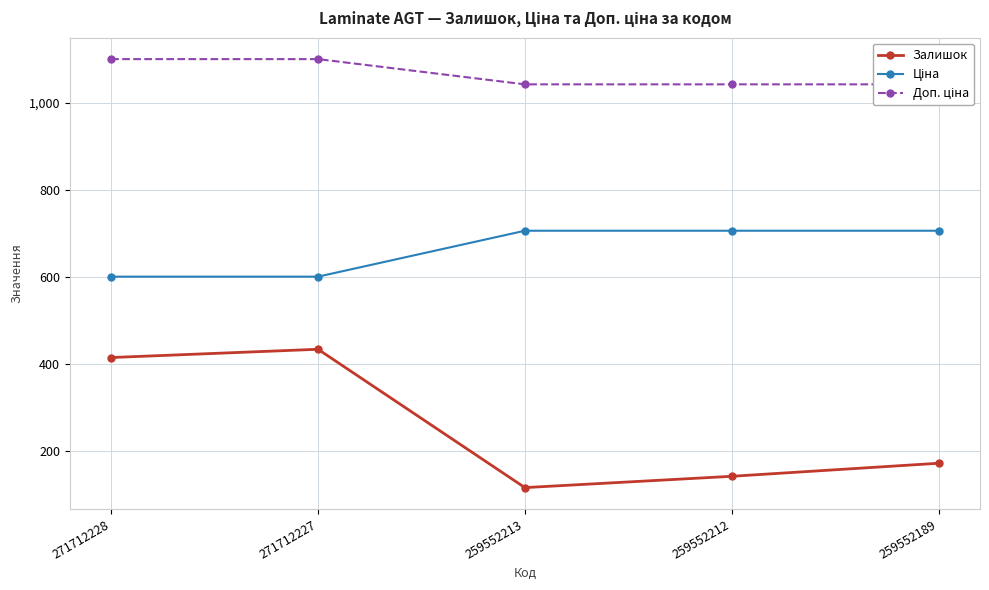

Which series has the largest total across all categories?

Доп. ціна